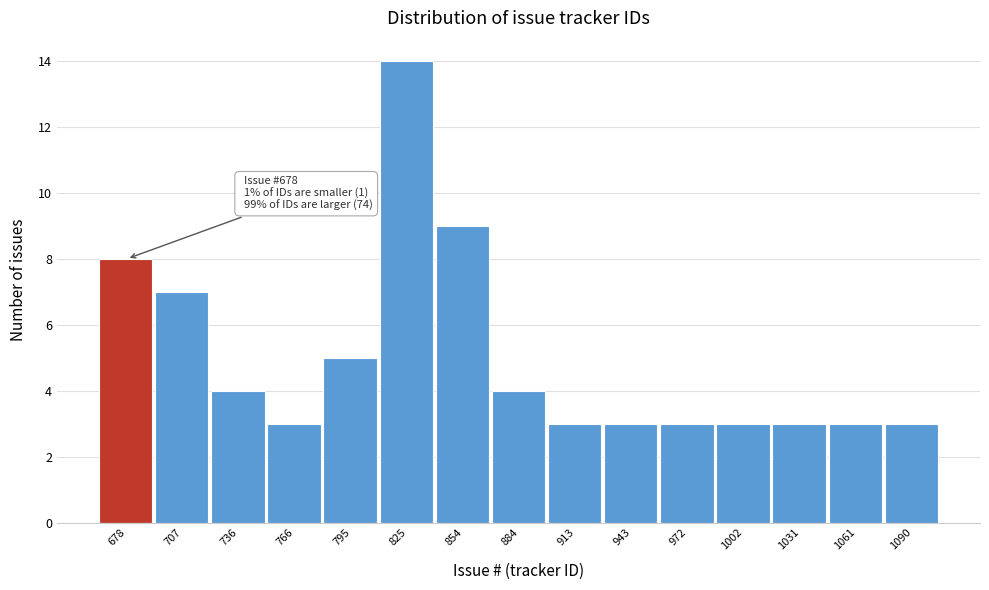

Reading left to right, extract all data points from this chart.

8	7	4	3	5	14	9	4	3	3	3	3	3	3	3